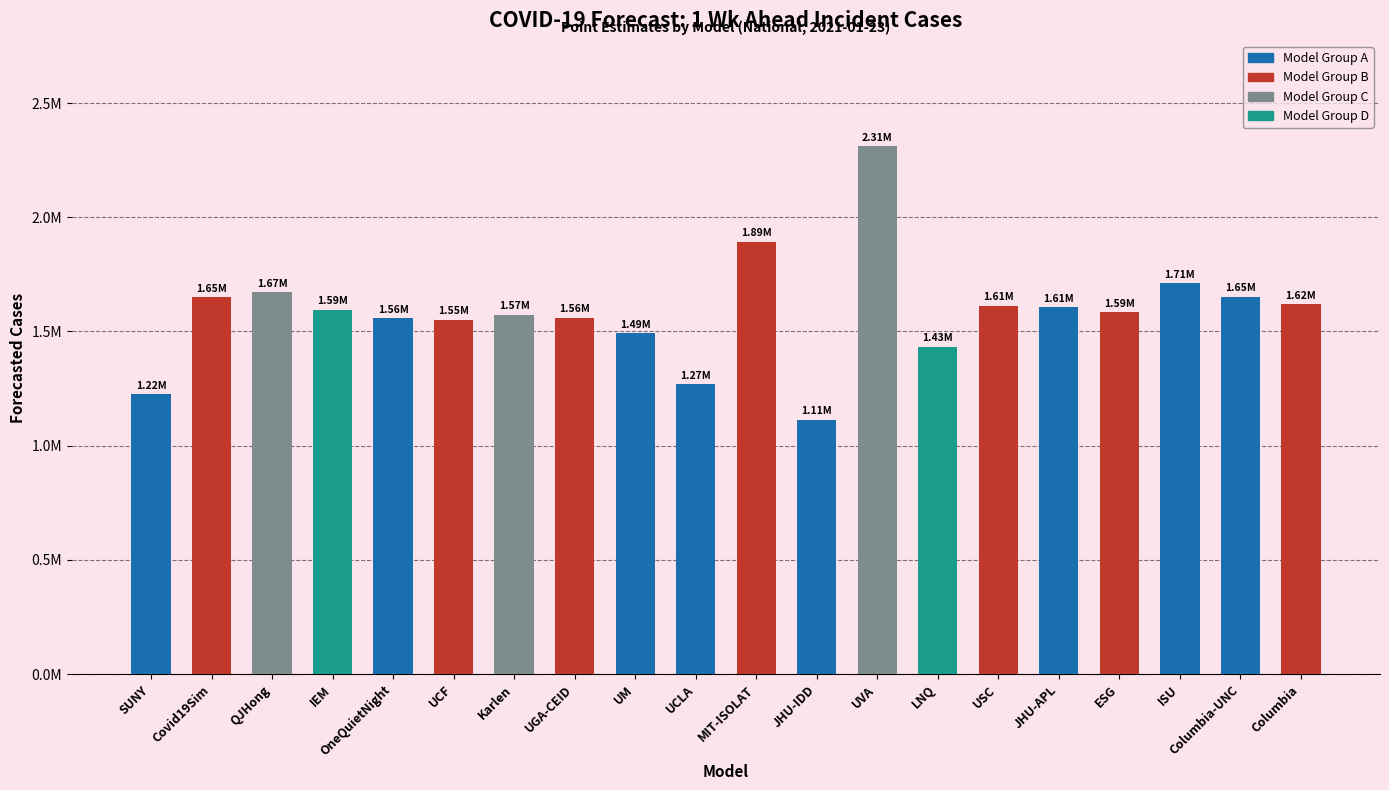

Where does the data first go above 1594908?

Covid19Sim